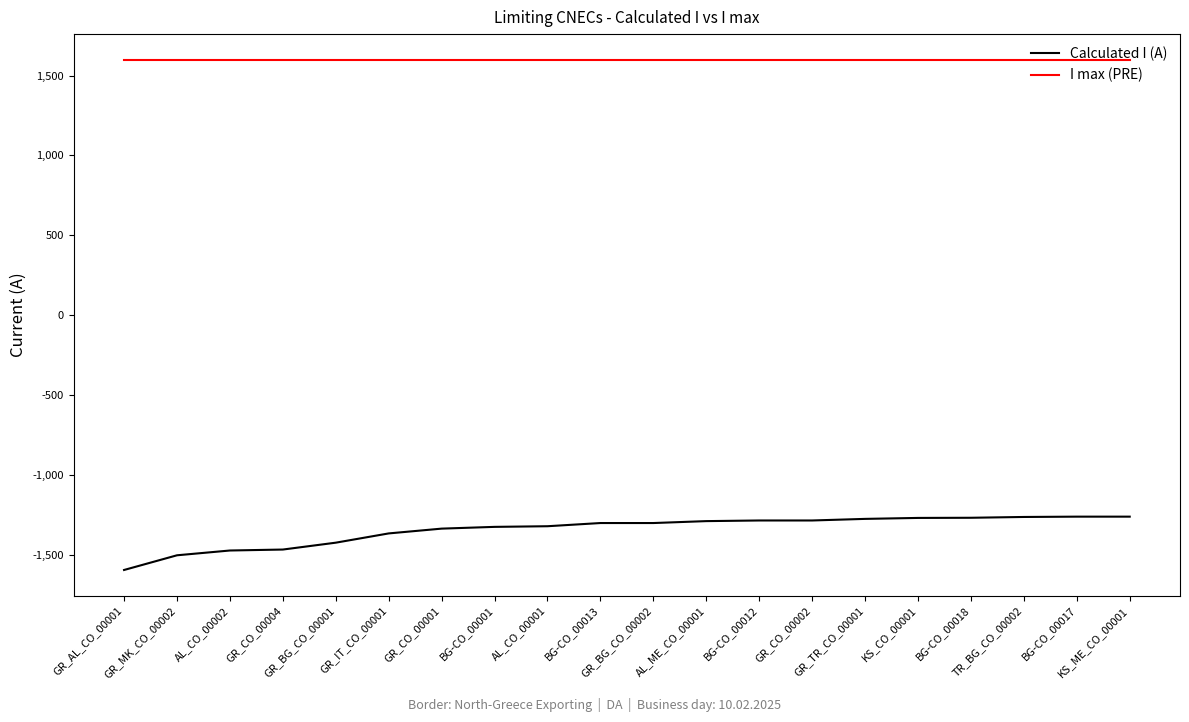

Rank the series by their average value, from highest to lowest.

I max (PRE), Calculated I (A)